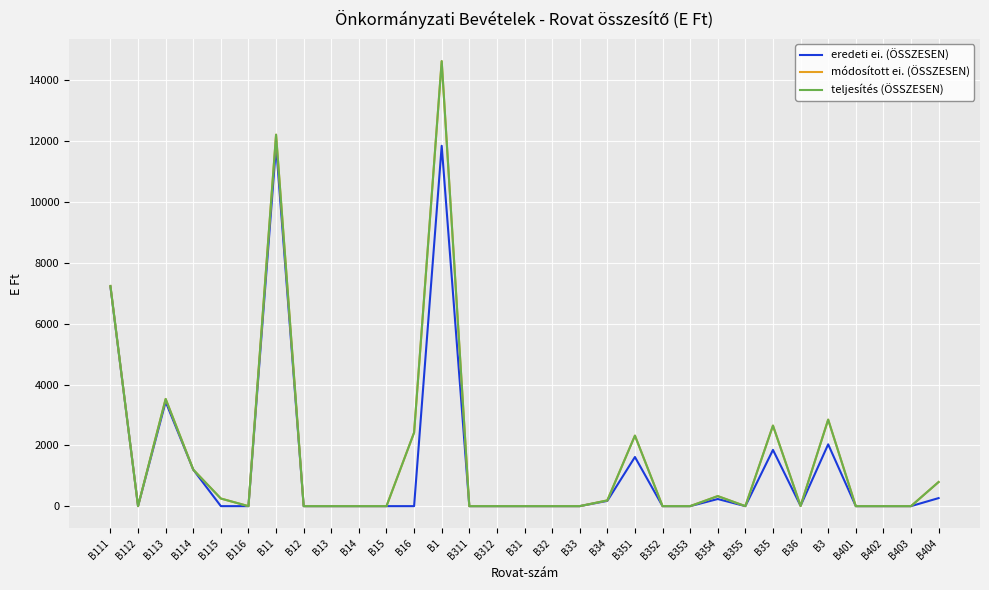

What is the average value of the teljesítés (ÖSSZESEN) series?

1633